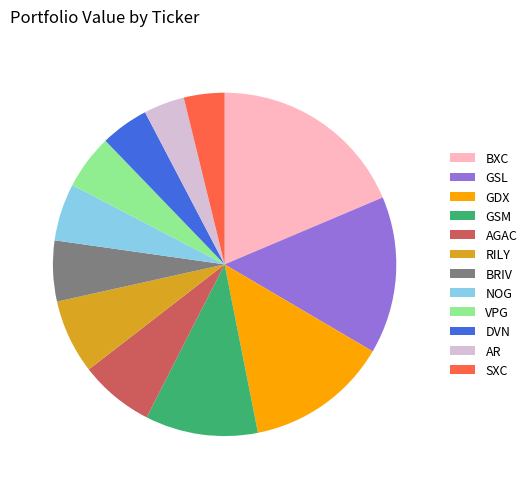

What is the largest slice in the pie chart?

BXC